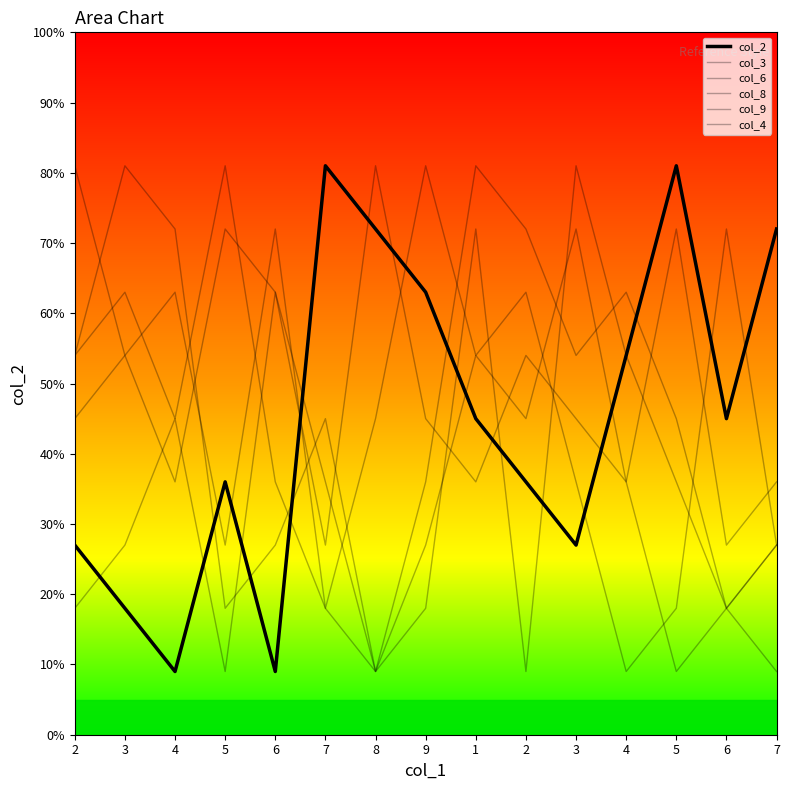

Reading left to right, transcribe all the data shown in this chart.

col_2: 2=2.7	3=1.8	4=0.9	5=3.6	6=0.9	7=8.1	8=7.2	9=6.3	1=4.5	2=3.6	3=2.7	4=5.4	5=8.1	6=4.5	7=7.2
col_3: 2=1.8	3=2.7	4=4.5	5=0.9	6=6.3	7=2.7	8=8.1	9=4.5	1=3.6	2=5.4	3=4.5	4=3.6	5=7.2	6=2.7	7=3.6
col_6: 2=5.4	3=8.1	4=7.2	5=1.8	6=2.7	7=4.5	8=0.9	9=3.6	1=8.1	2=7.2	3=5.4	4=6.3	5=4.5	6=1.8	7=0.9
col_8: 2=5.4	3=6.3	4=4.5	5=8.1	6=3.6	7=1.8	8=0.9	9=2.7	1=5.4	2=4.5	3=7.2	4=3.6	5=0.9	6=1.8	7=2.7
col_9: 2=8.1	3=5.4	4=3.6	5=7.2	6=6.3	7=3.6	8=0.9	9=1.8	1=7.2	2=0.9	3=8.1	4=5.4	5=3.6	6=1.8	7=2.7
col_4: 2=4.5	3=5.4	4=6.3	5=2.7	6=7.2	7=1.8	8=4.5	9=8.1	1=5.4	2=6.3	3=3.6	4=0.9	5=1.8	6=7.2	7=2.7